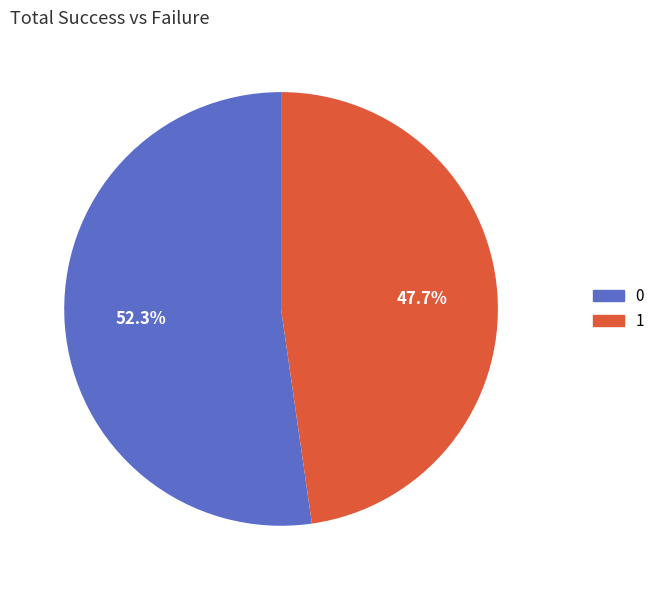

Does any single category account for the majority?

Yes